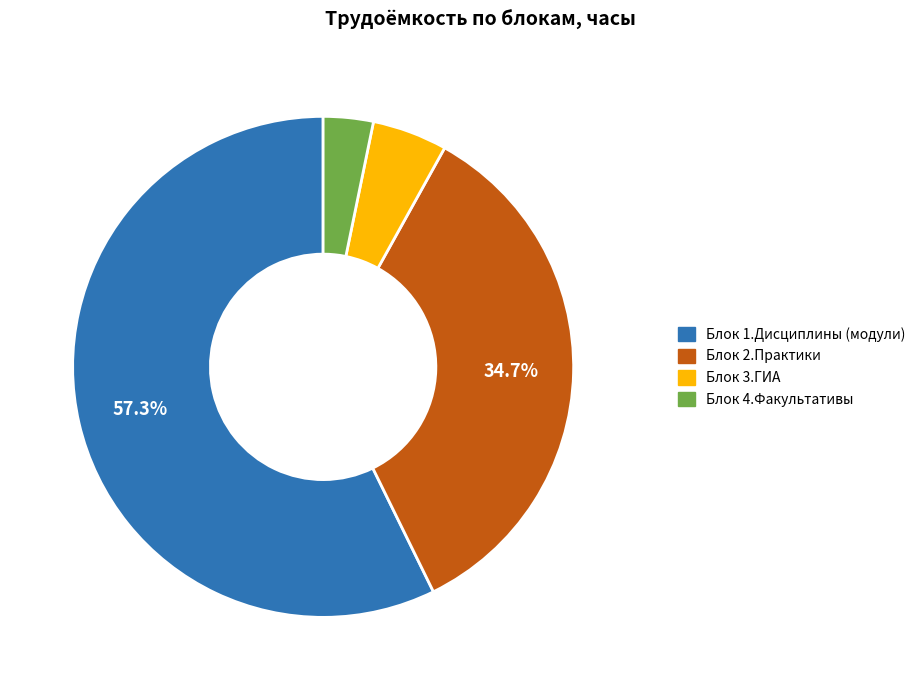

Combined, do Блок 2.Практики and Блок 1.Дисциплины (модули) account for over 50%?

Yes